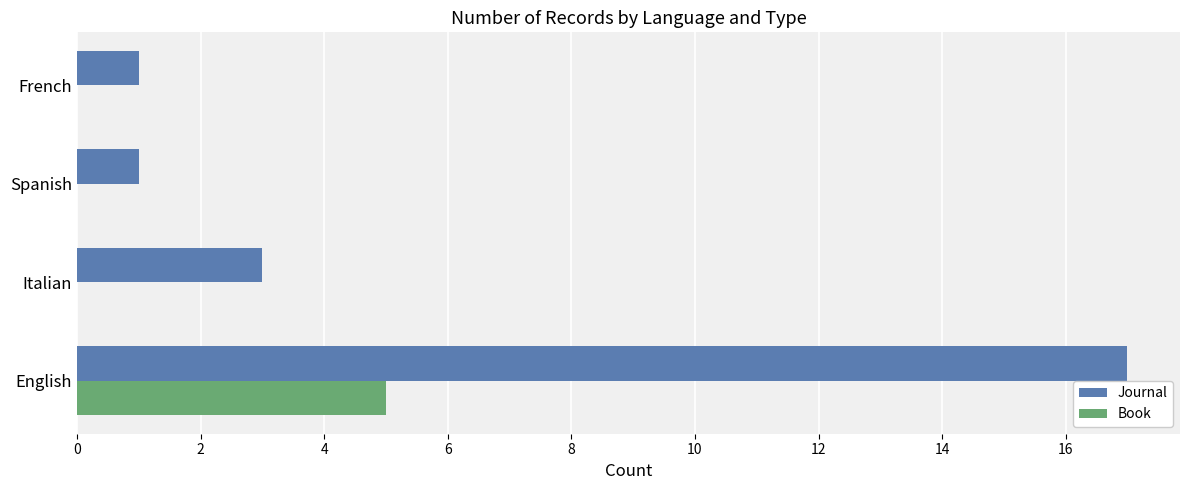

Between English and Italian, which series saw the biggest shift?

Journal